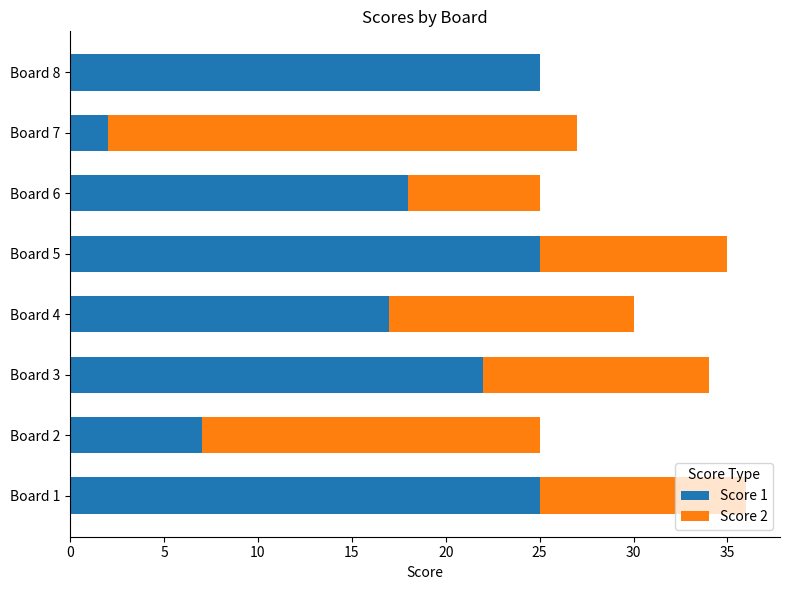

Is it true that Score 1 equals 38 at Board 1?

False